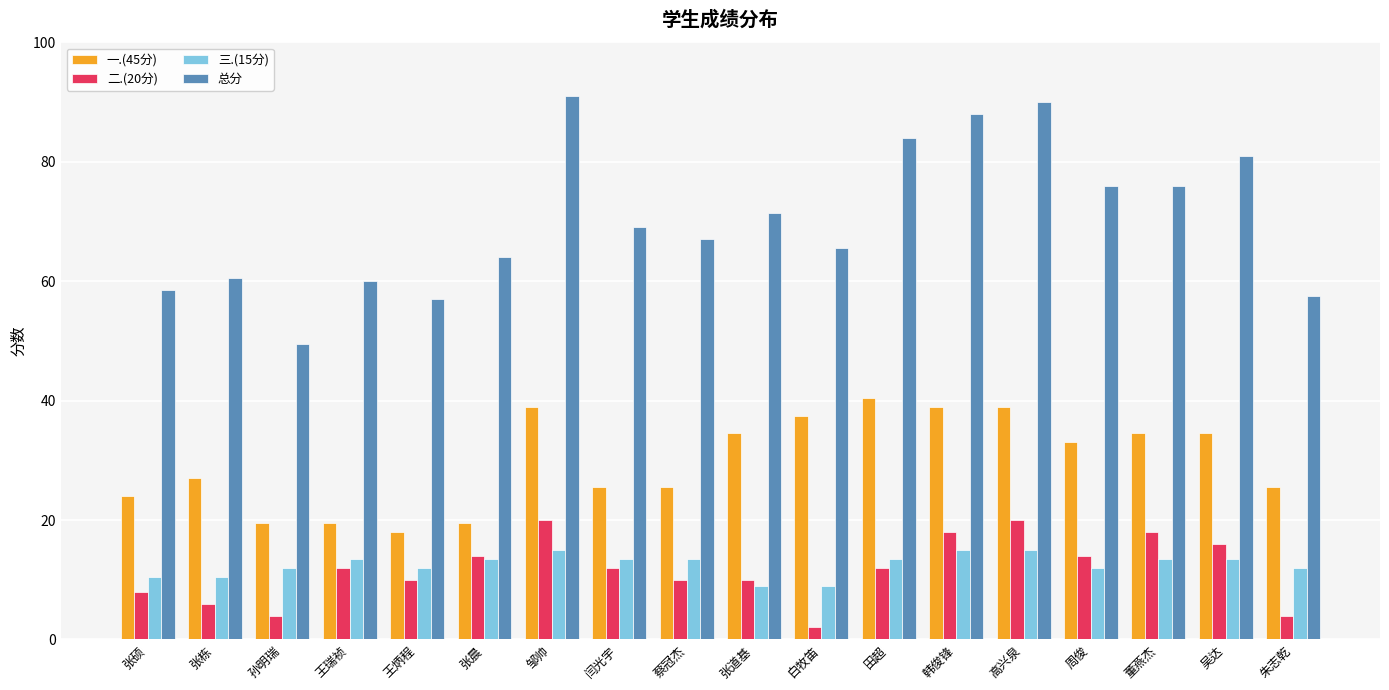

Count the 二.(20分) values in the range 8 to 16.

10